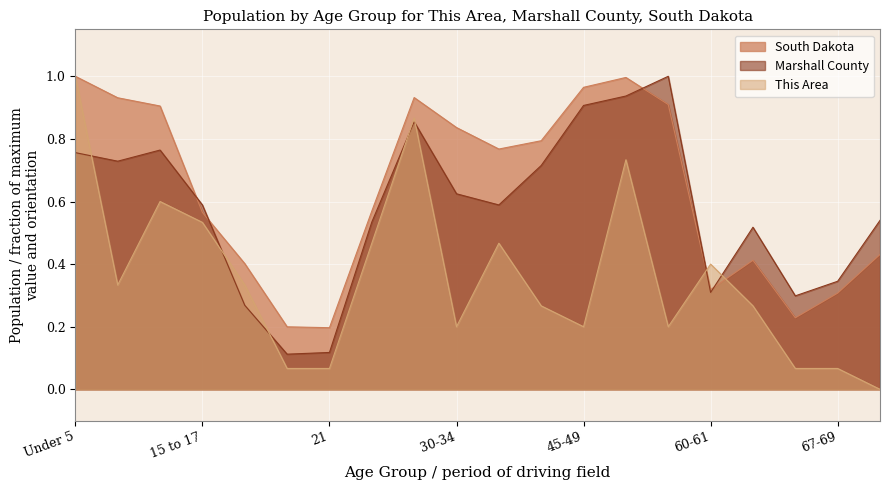

In Marshall County, how many points are higher than both neighbors (excluding endpoints)?

4